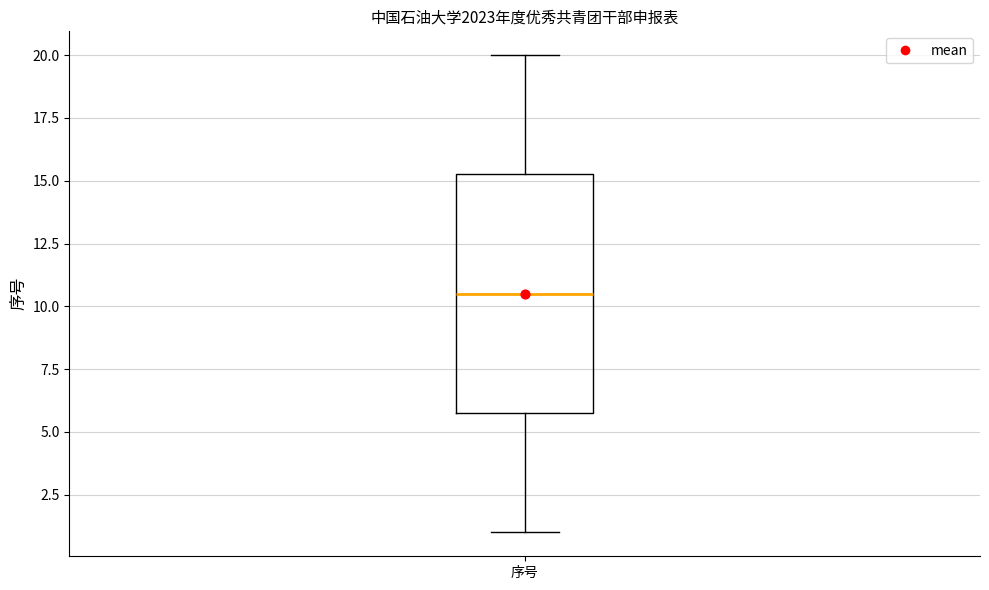

Read this box plot against the y-axis: the position of the median line, the range covered by the box, and the ends of both whiskers. The values are not printed on the chart, so give them approximately, as read against the axis.

median 10.5, box 6.0 to 15.5, whiskers 1.0 to 20.0